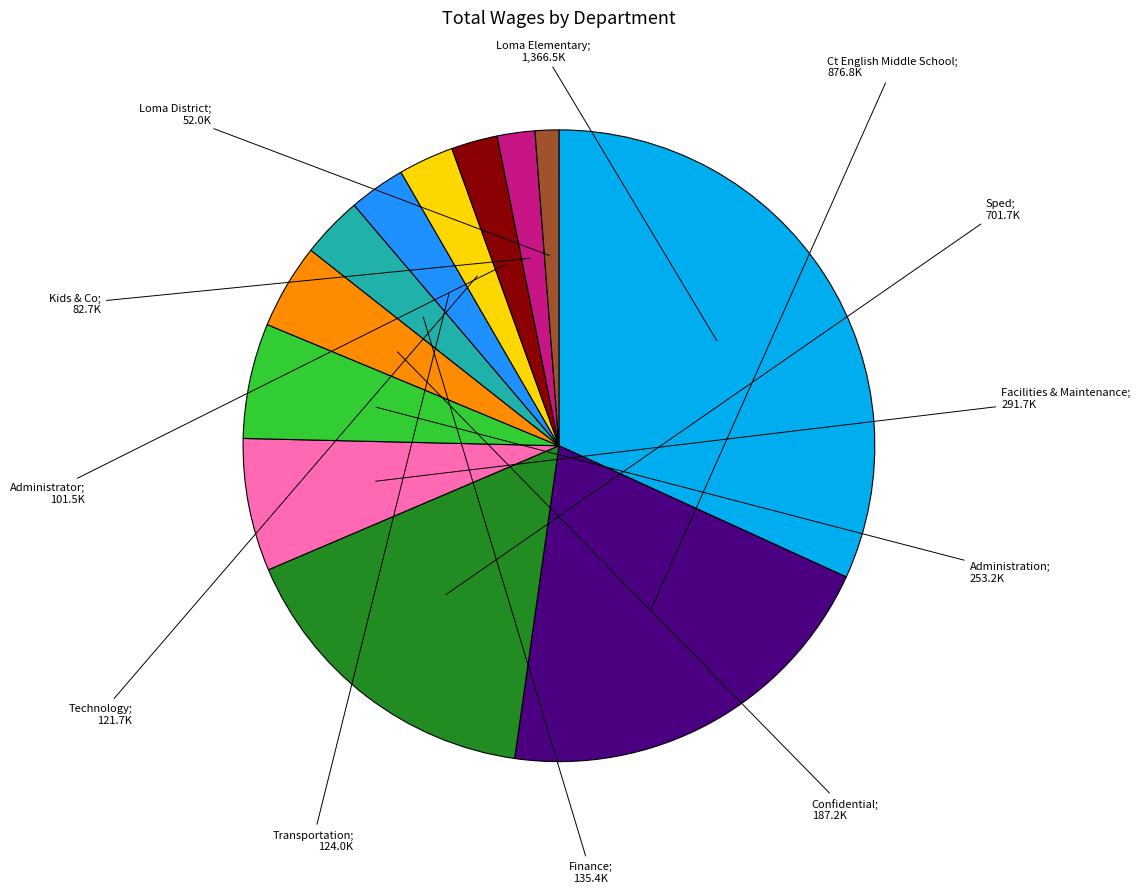

How many segments does this pie chart have?

12